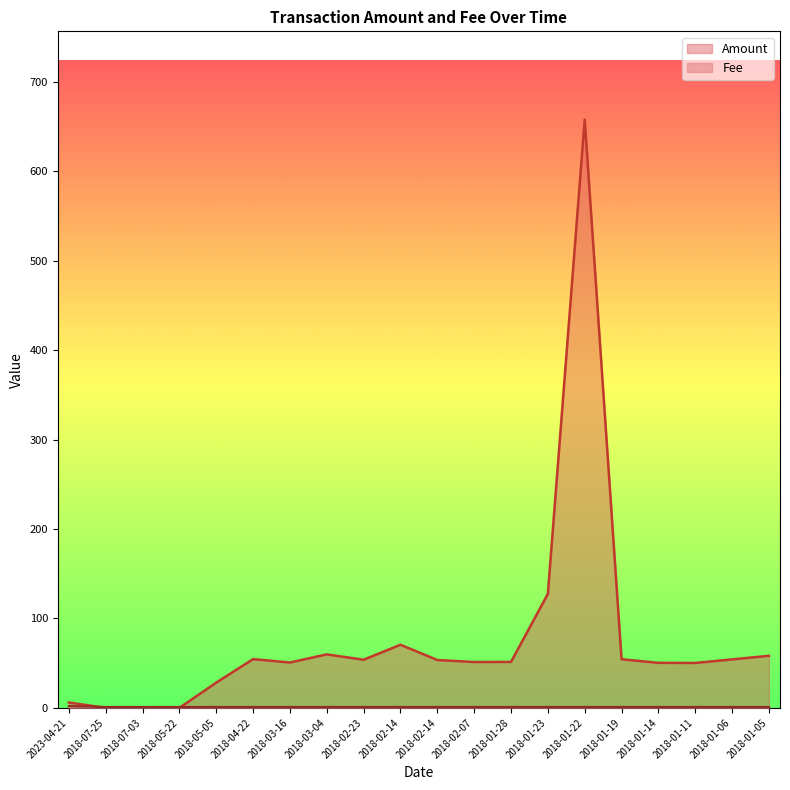

What is the sum of the Fee values at 2018-02-23 and 2018-01-11?

2.0